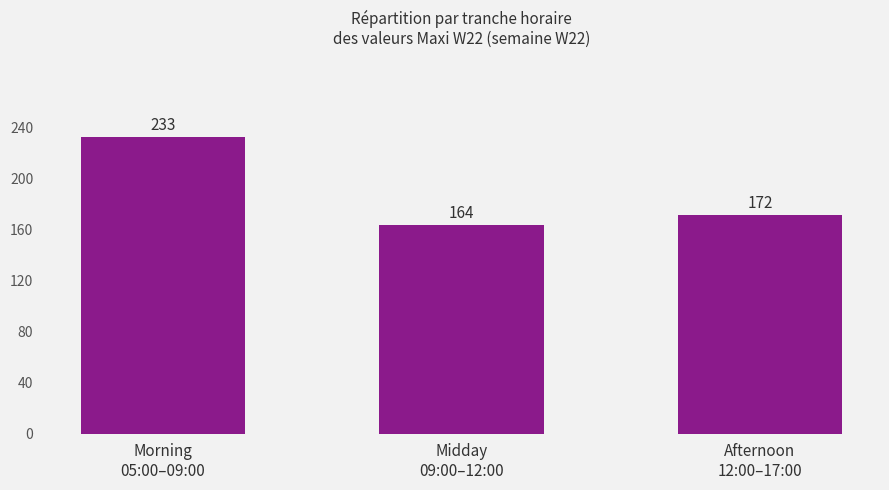

Reading right to left, list all the values displayed in this chart.

172	164	233